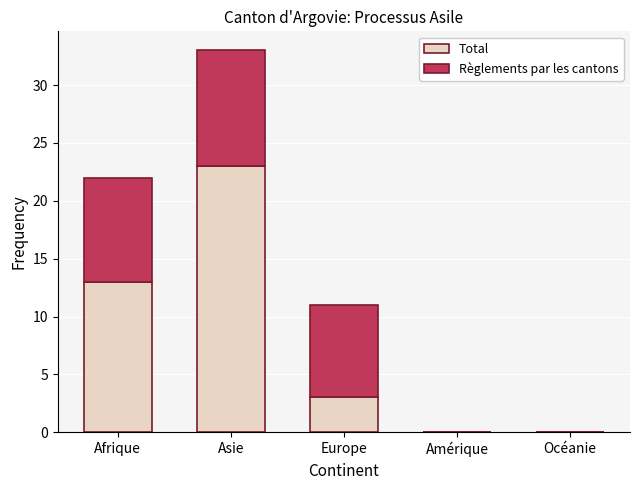

Reading left to right, transcribe the values for Total.

Afrique=13	Asie=23	Europe=3	Amérique=0	Océanie=0